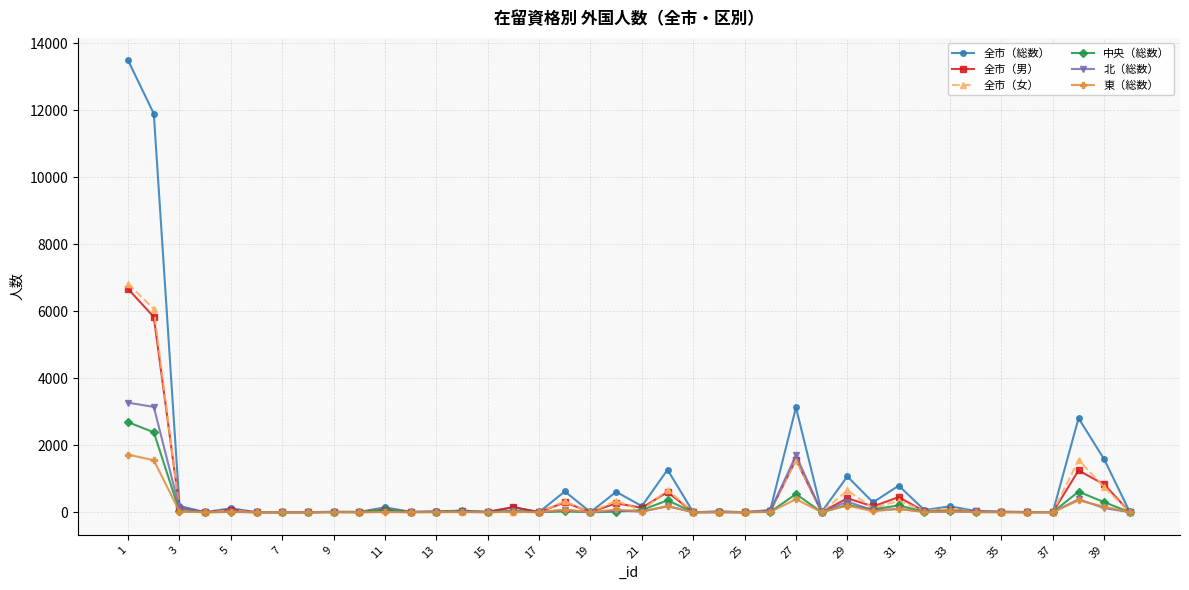

Count the number of data series in this chart.

6